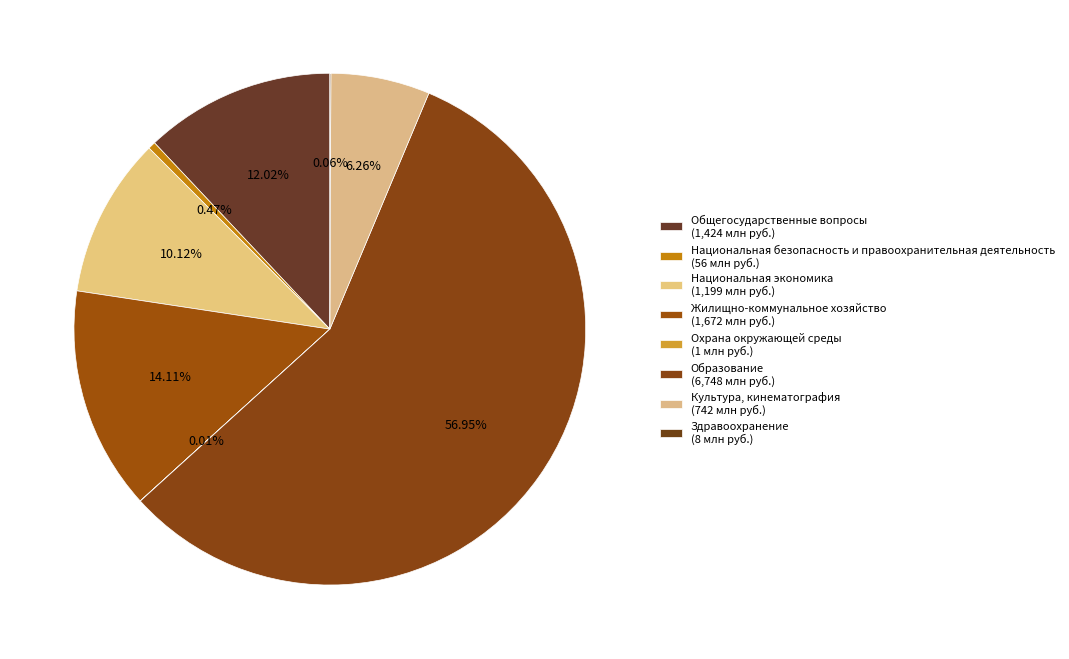

Is Жилищно-коммунальное хозяйство the majority of the pie?

No